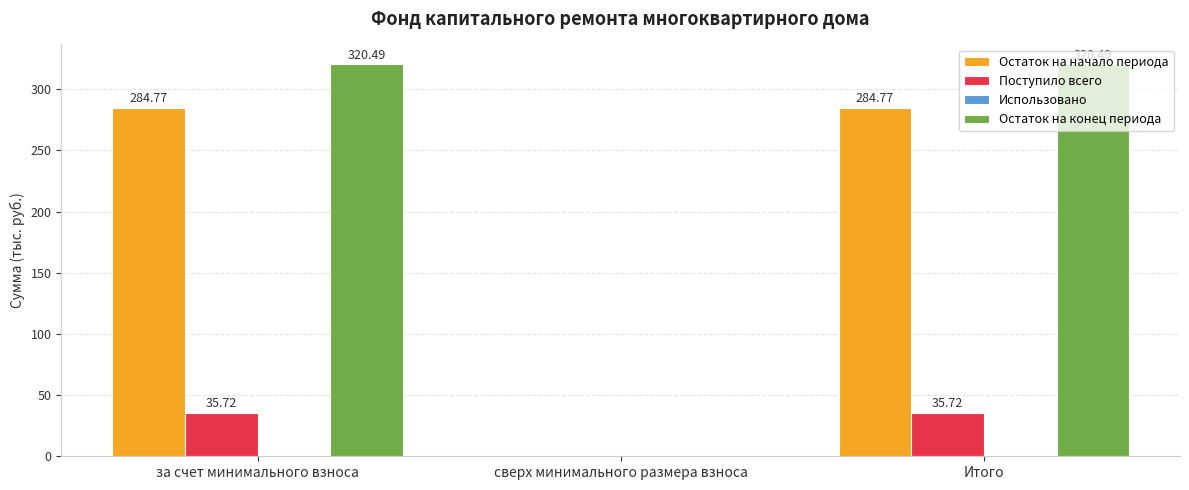

How many series are shown in this chart?

3